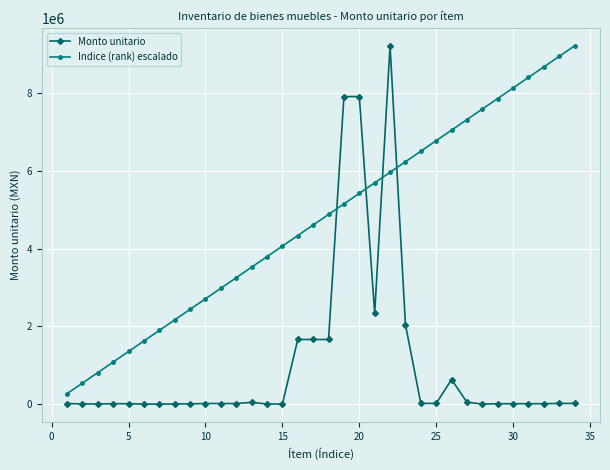

What is the difference between the maximum and minimum values in the Indice (rank) escalado series?

8950420.2